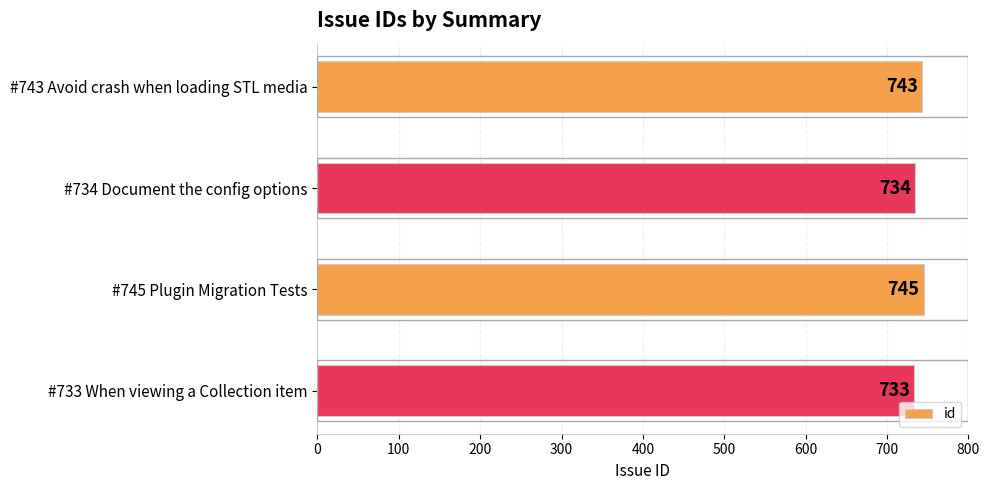

What is the sum of all values?

2955